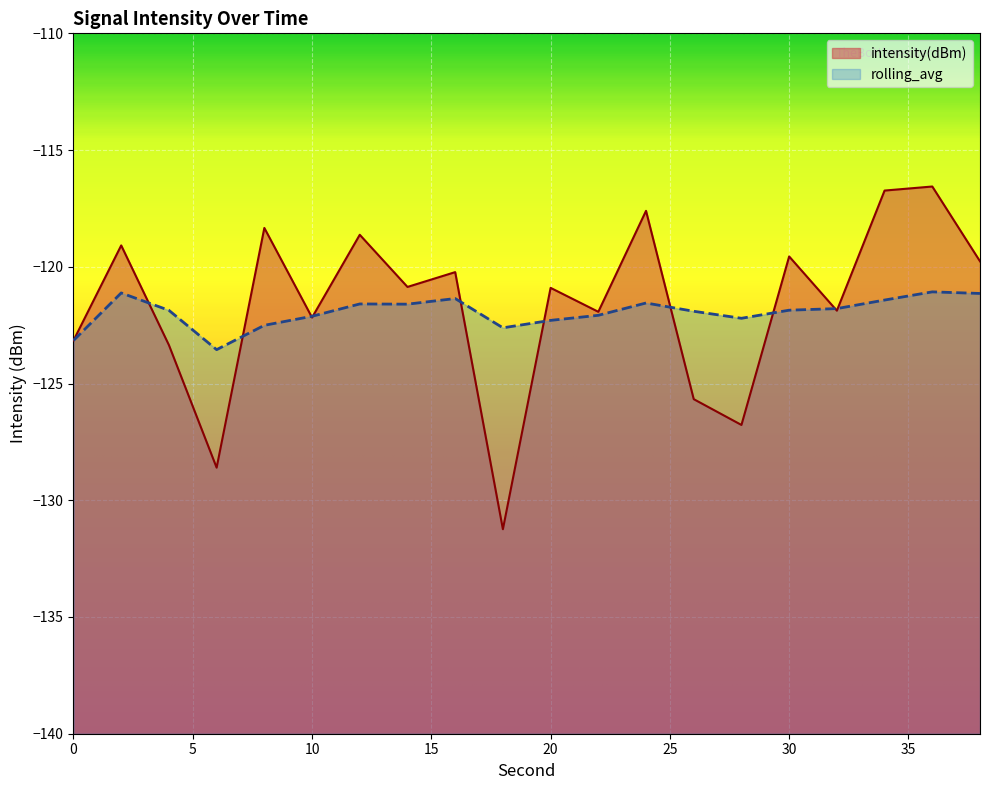

What is the sum of the rolling_avg values at 12 and 20?

-243.9